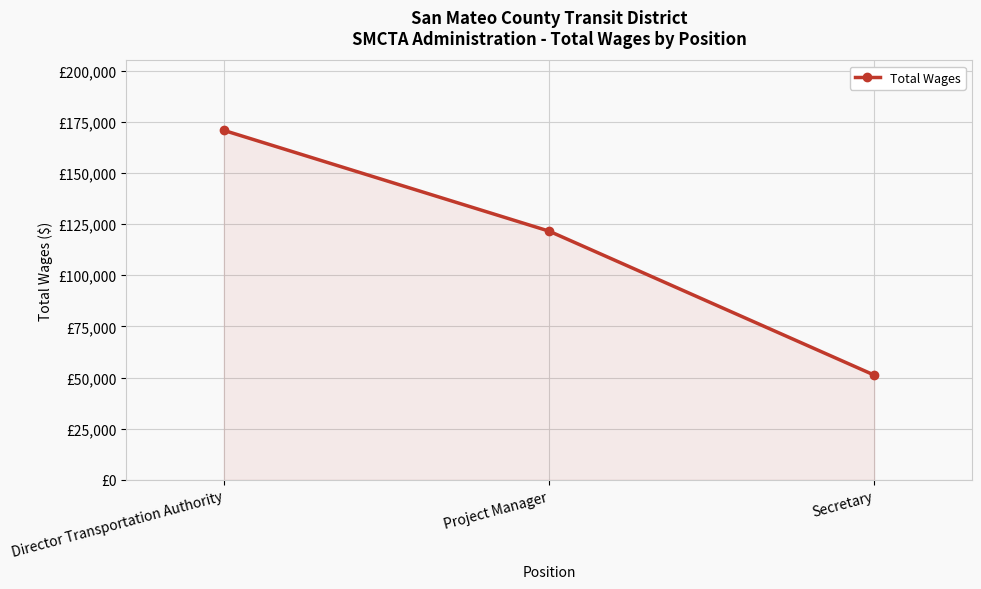

What is the difference between the values at Secretary and Director Transportation Authority?

119619